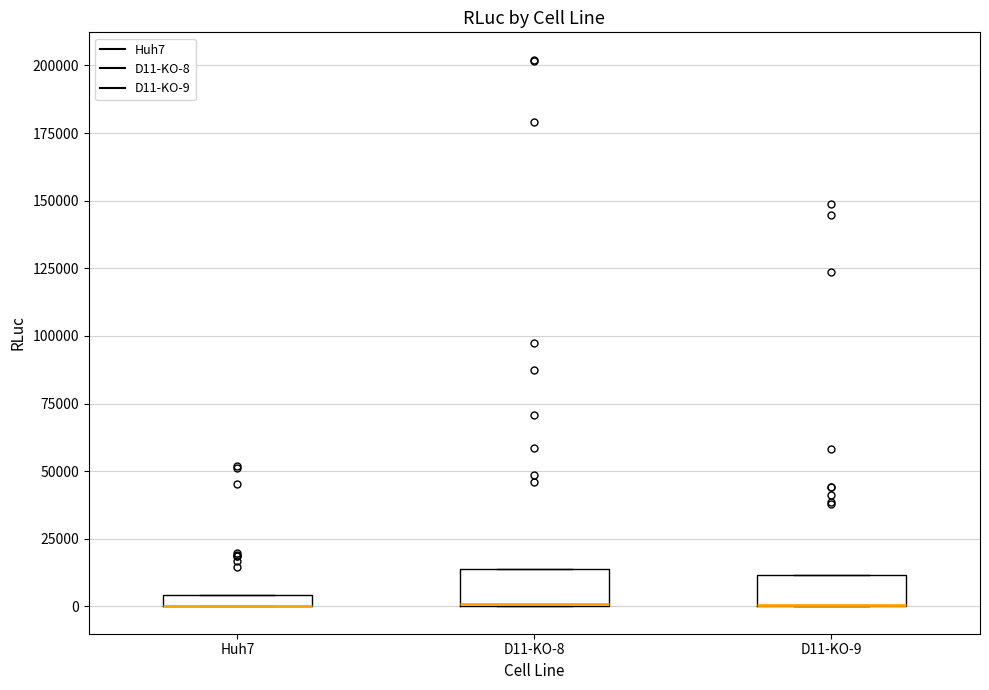

Where is the upper edge of the box for Huh7 on the y-axis? The values are not printed on the chart, so give them approximately, as read against the axis.

5000